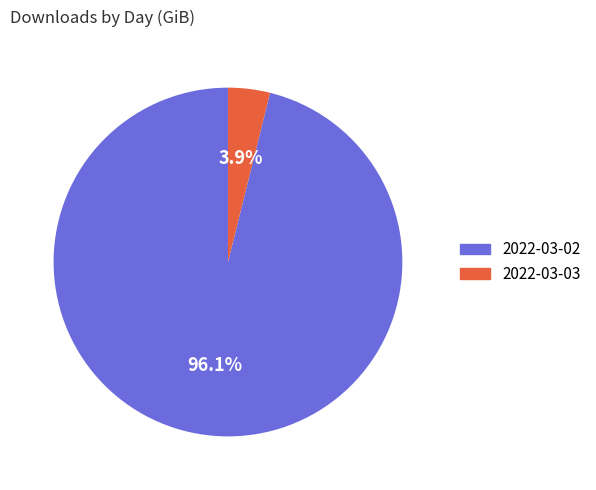

Is it true that 2022-03-03 is 16% of the pie?

False